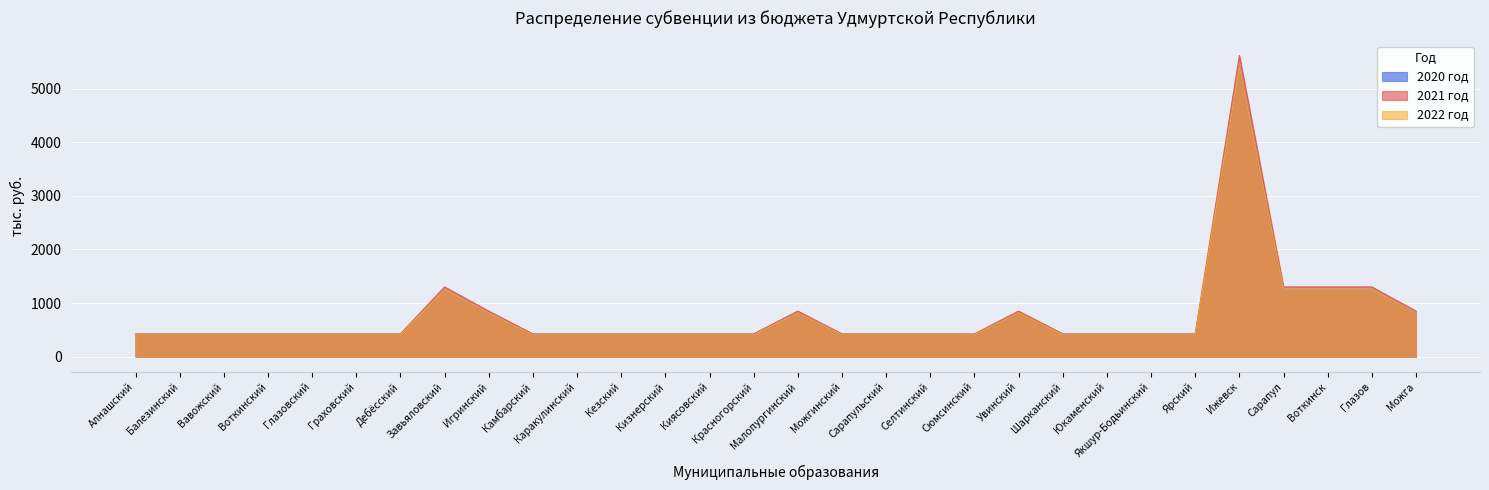

What is the label of the 5th point from the right?

Ижевск